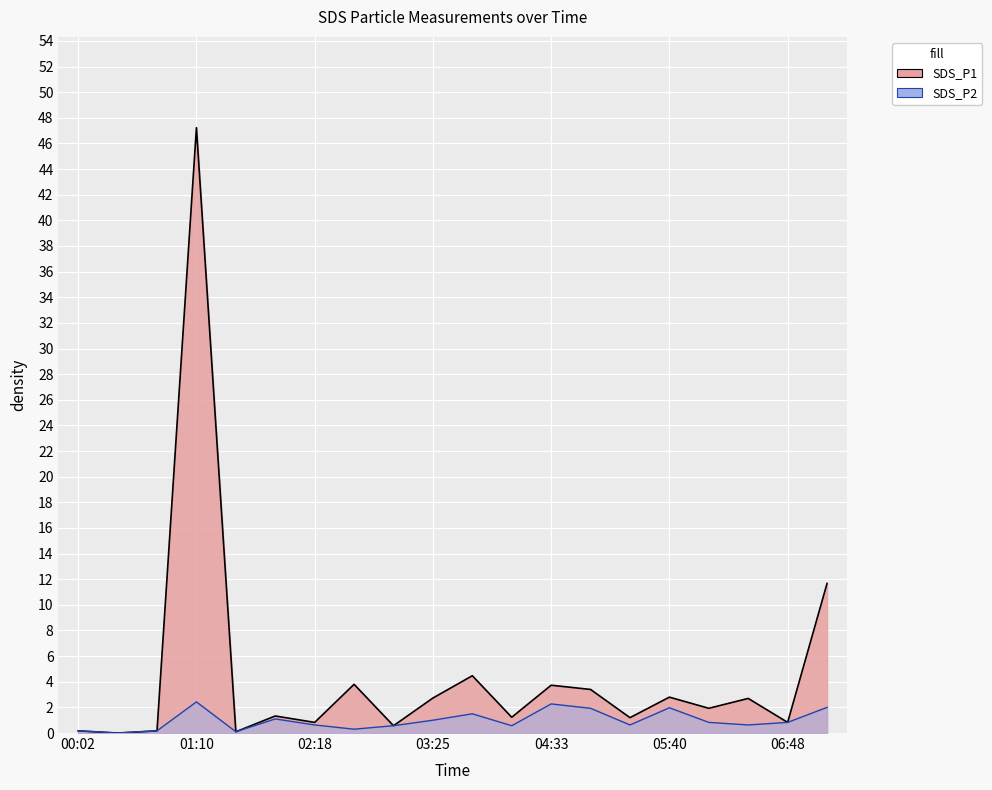

Is it true that SDS_P1 equals 3.8 at 02:40?

True